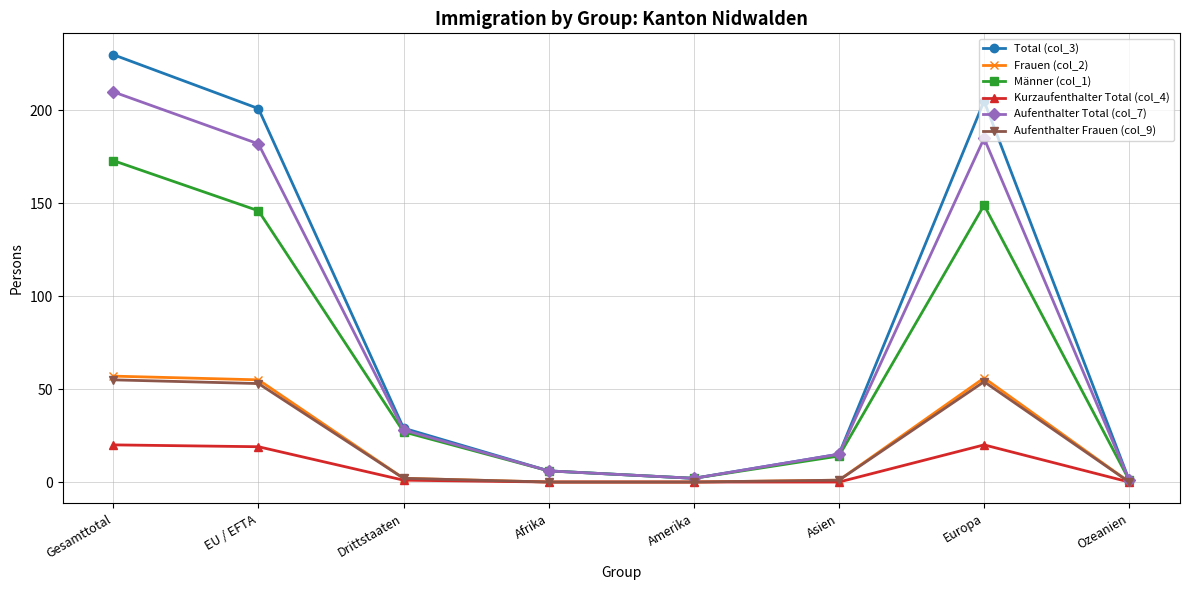

What is the average value of the Kurzaufenthalter Total (col_4) series?

8